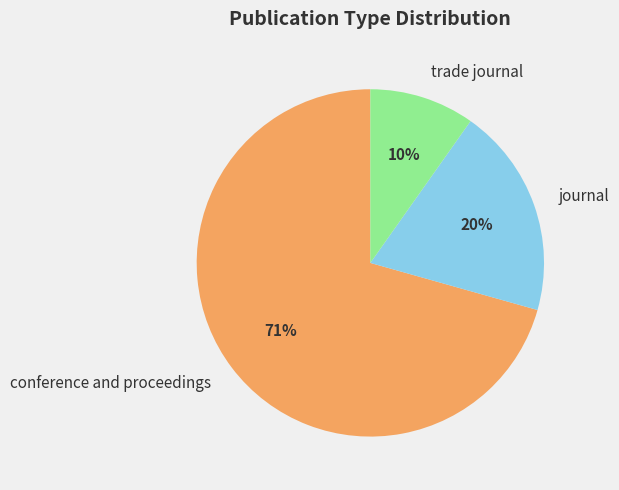

To the nearest percent, what is the average slice percentage?

33%